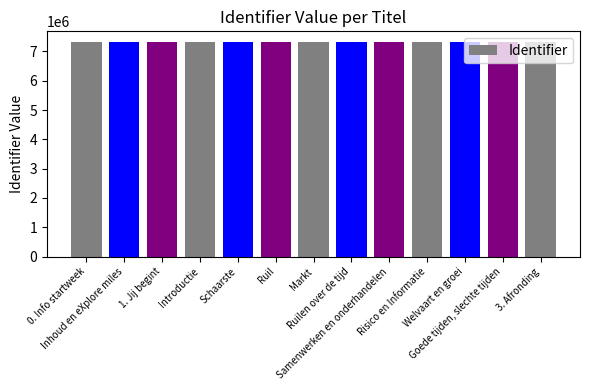

What is the change in value from Ruil to Ruilen over de tijd?

+12